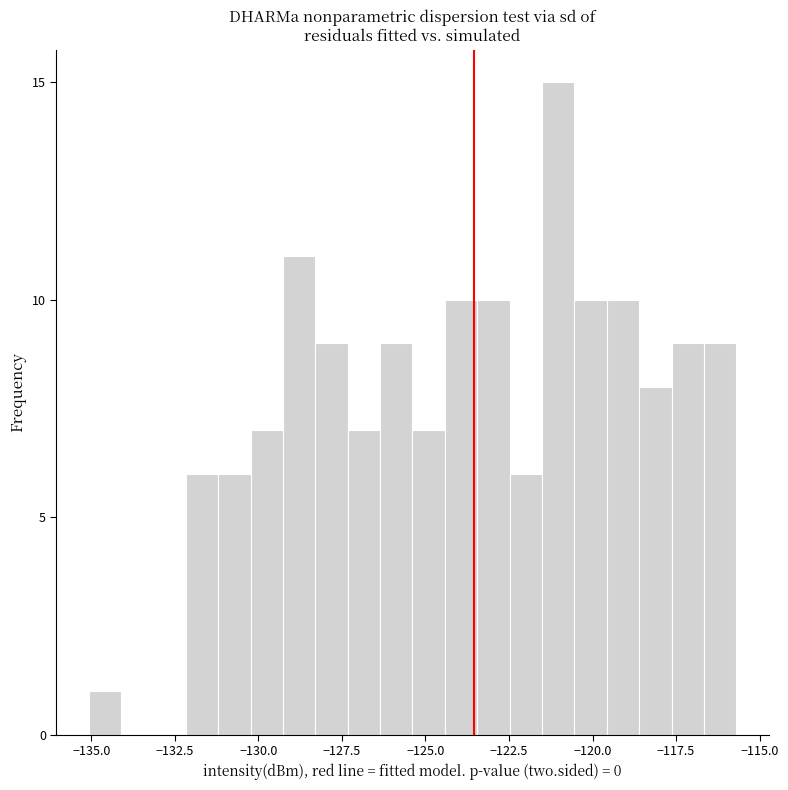

Around what value on the x-axis is the tallest bar? Give the approximate position of its centre, as read against the axis.

-121.0